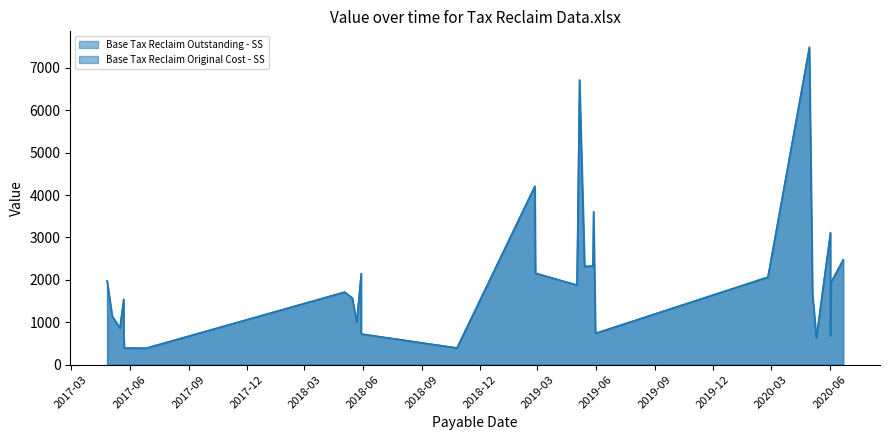

At which category does Base Tax Reclaim Original Cost - SS reach its first local valley?

2017-05-16